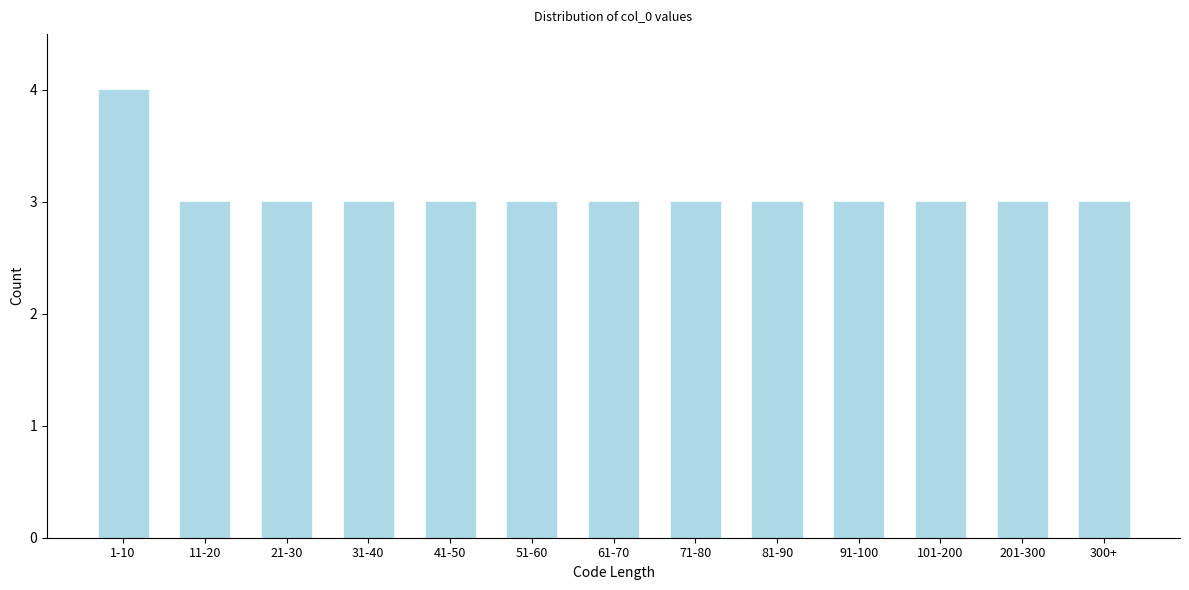

Reading left to right, transcribe all the data shown in this chart.

1-10=4	11-20=3	21-30=3	31-40=3	41-50=3	51-60=3	61-70=3	71-80=3	81-90=3	91-100=3	101-200=3	201-300=3	300+=3